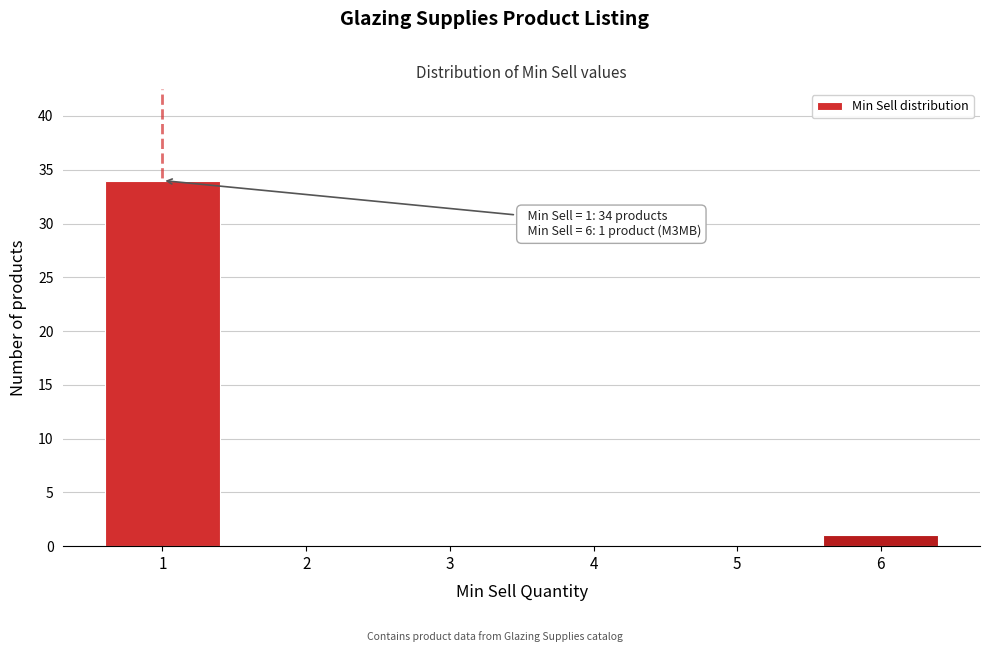

Which range on the x-axis has the tallest bar?

0.5 to 1.5